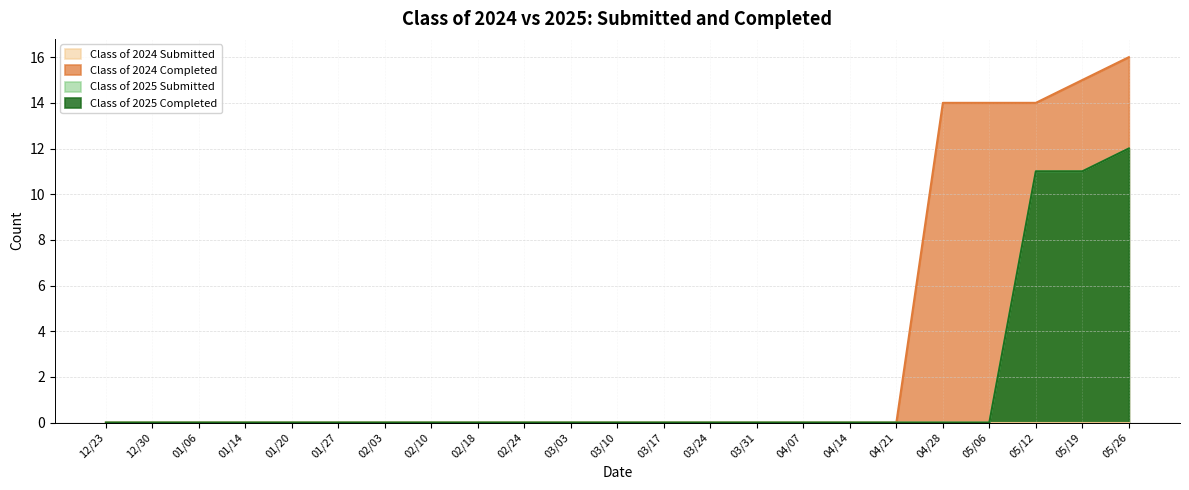

Between 04/07 and 01/27, which is larger?

04/07